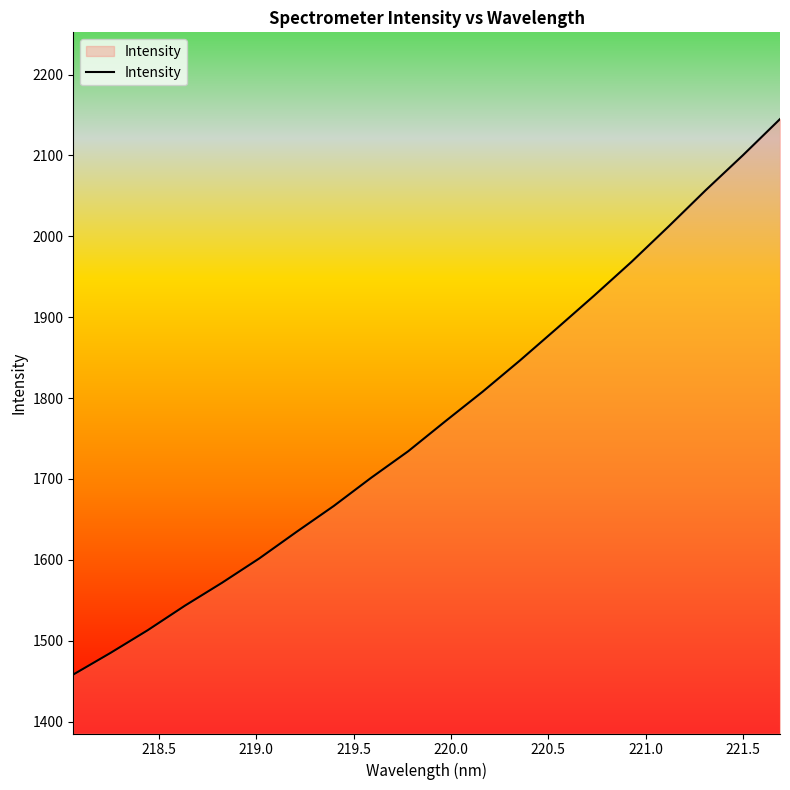

What is the greatest value displayed?

2144.9